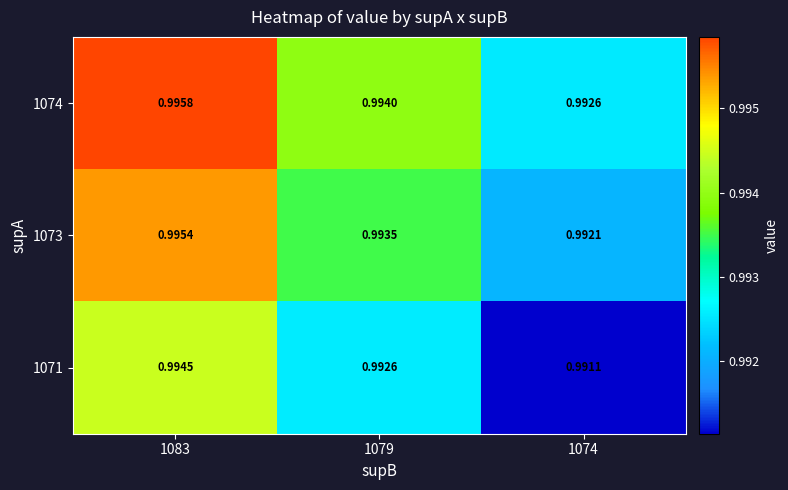

Reading left to right, list all the values displayed in this chart.

1074: 1083=1.0	1079=1.0	1074=1.0
1073: 1083=1.0	1079=1.0	1074=1.0
1071: 1083=1.0	1079=1.0	1074=1.0